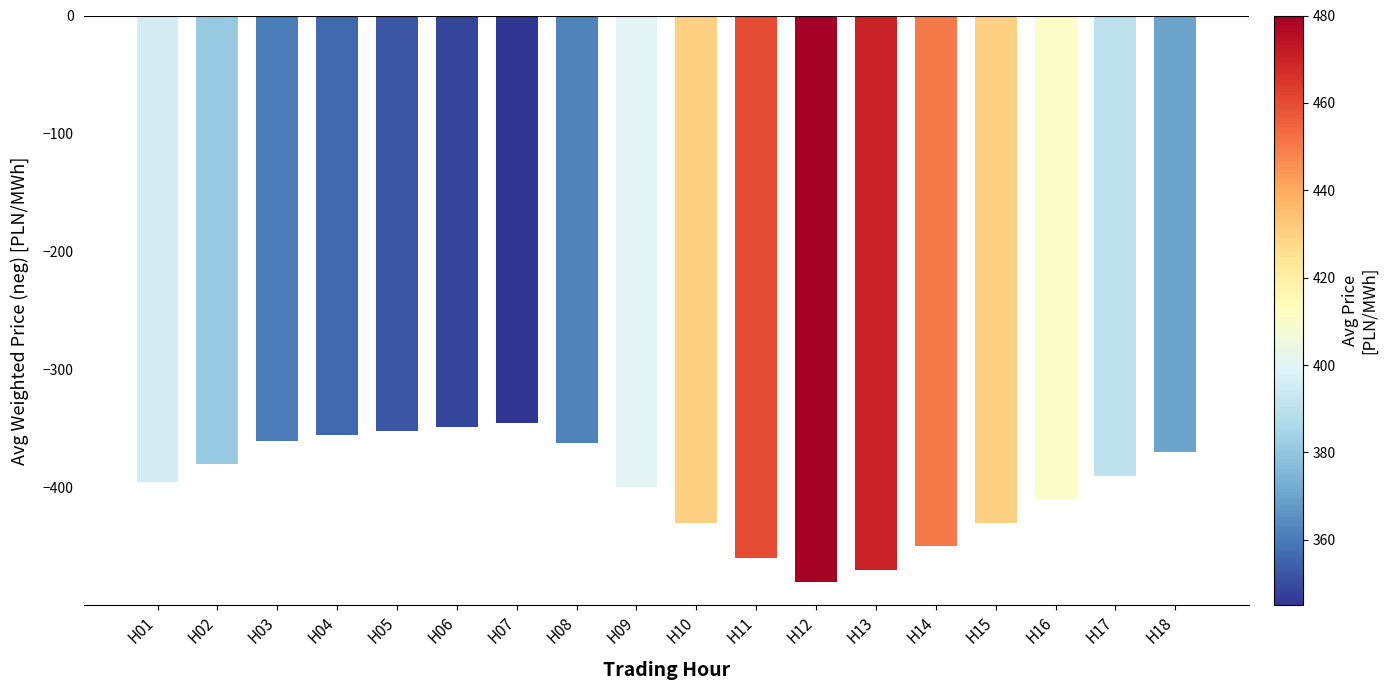

True or false: the data shows -450.0 at H14.

True